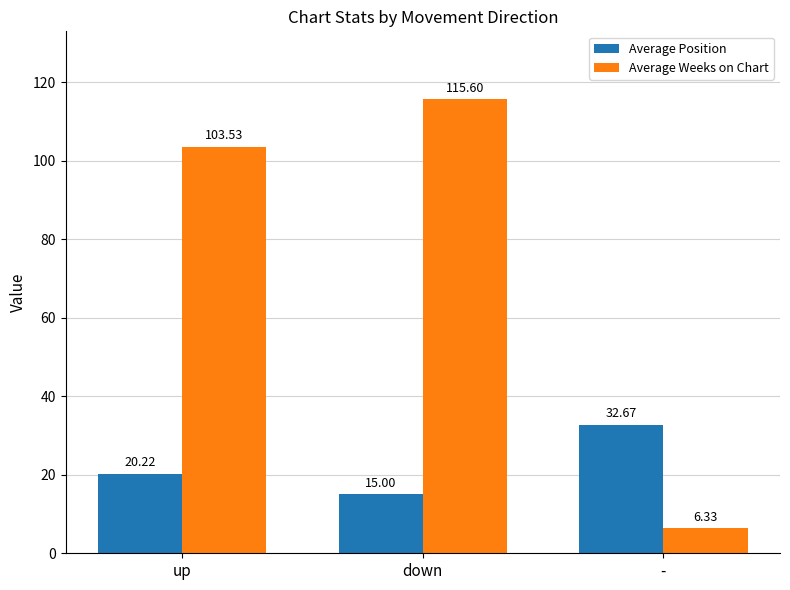

Between up and down, which series saw the biggest shift?

Average Weeks on Chart